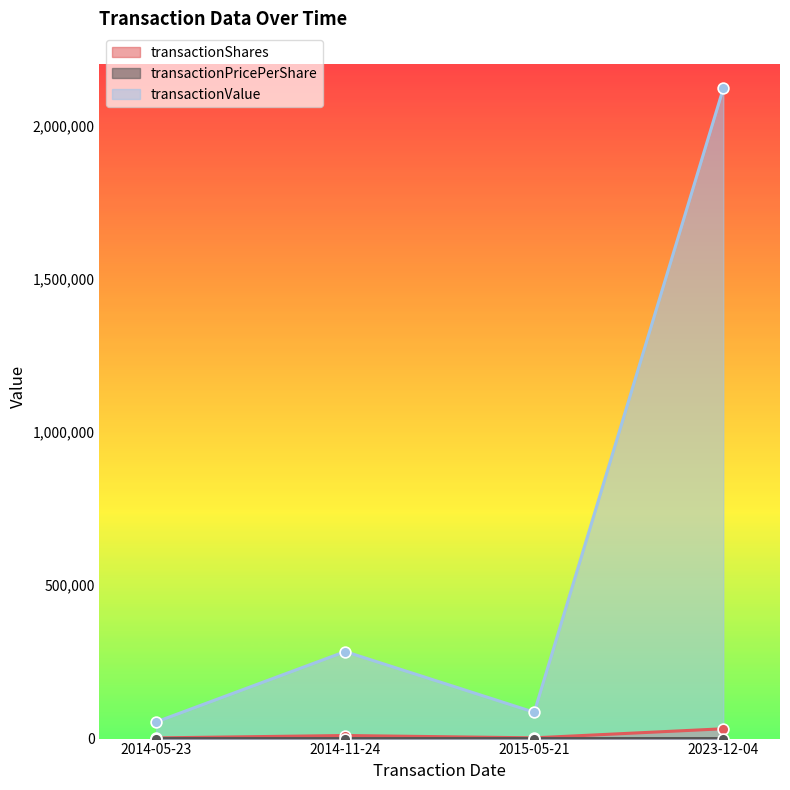

What is the total value across all series at 2015-05-21?

88312.1